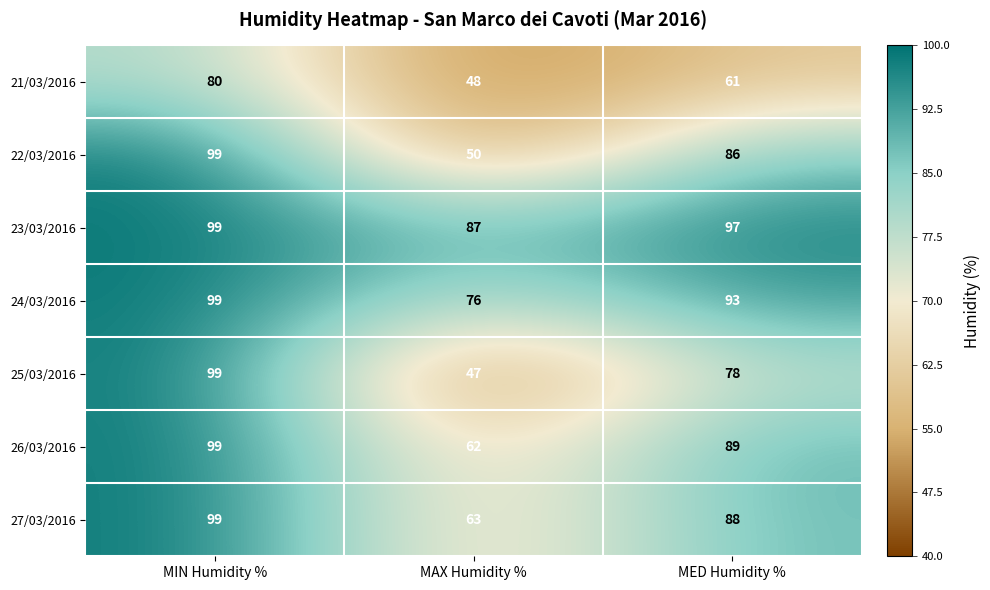

Between MIN Humidity % and MAX Humidity %, which series saw the biggest shift?

25/03/2016